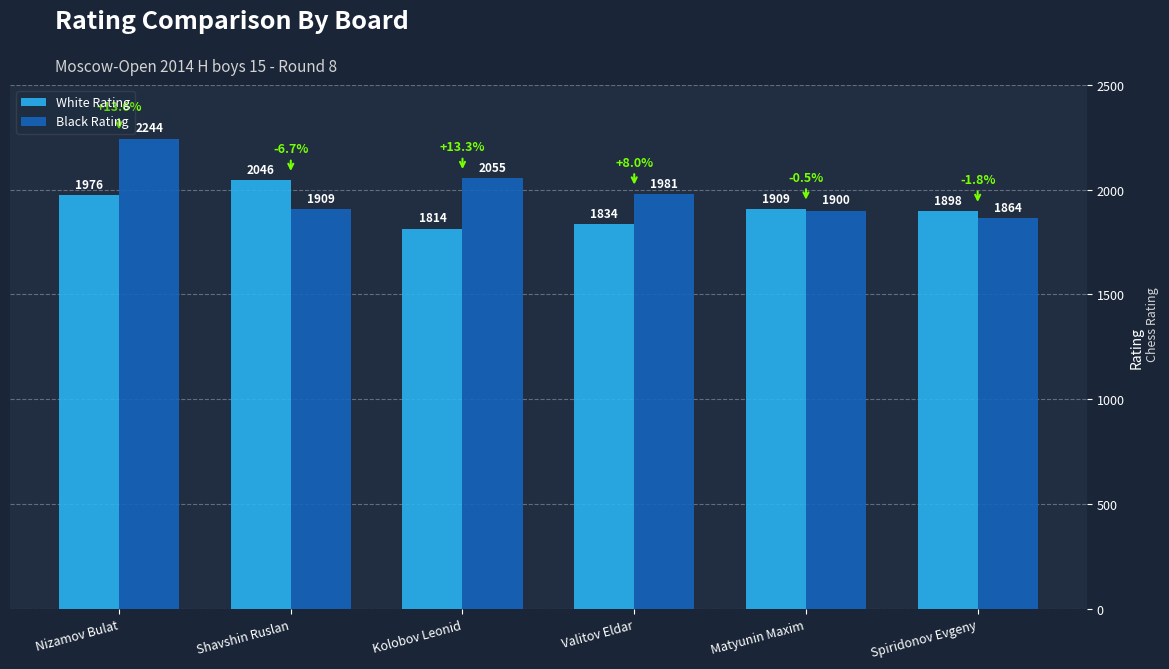

How many categories are shown in the chart?

6